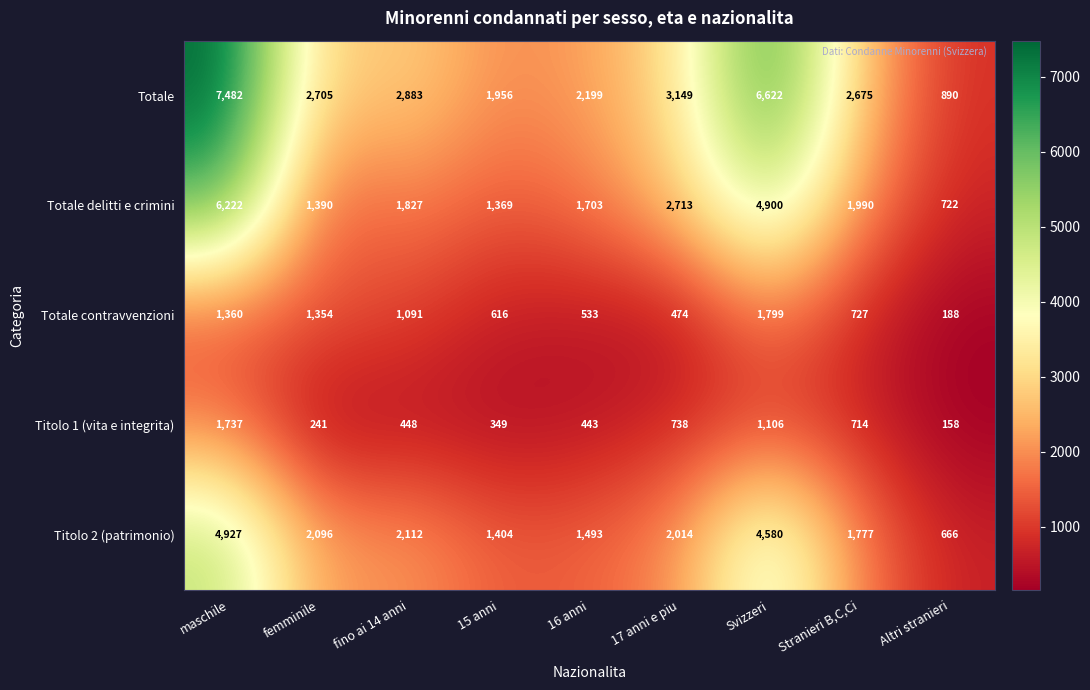

The value of Totale at 16 anni is 2199. True or false?

True